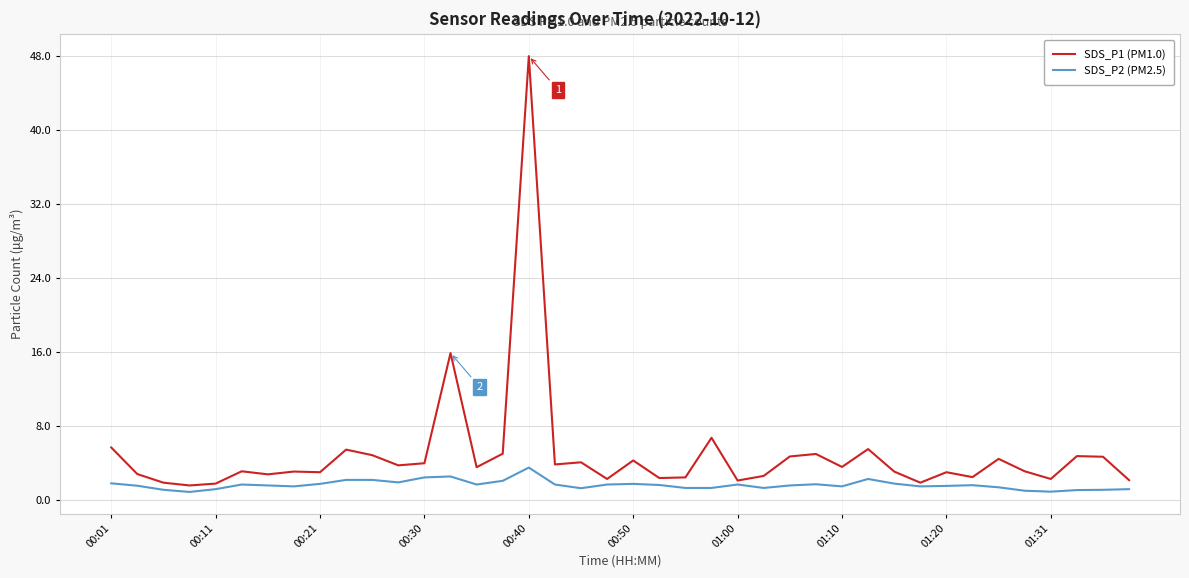

List the series in order of their peak value, lowest first.

SDS_P2 (PM2.5), SDS_P1 (PM1.0)